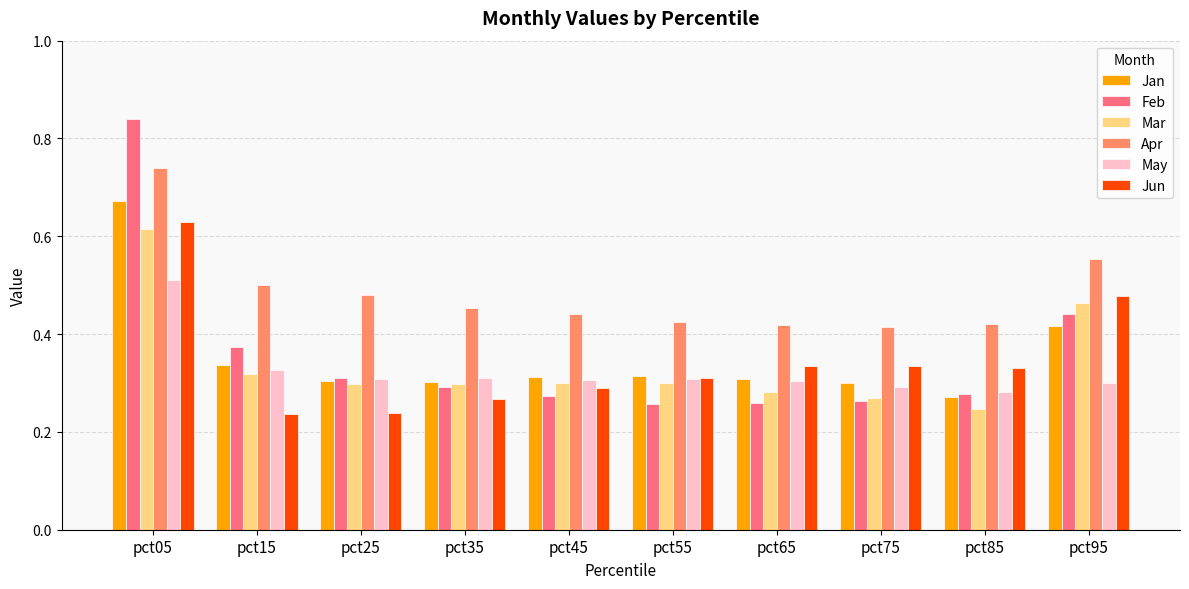

Count the Jan values in the range 0 to 1.

10